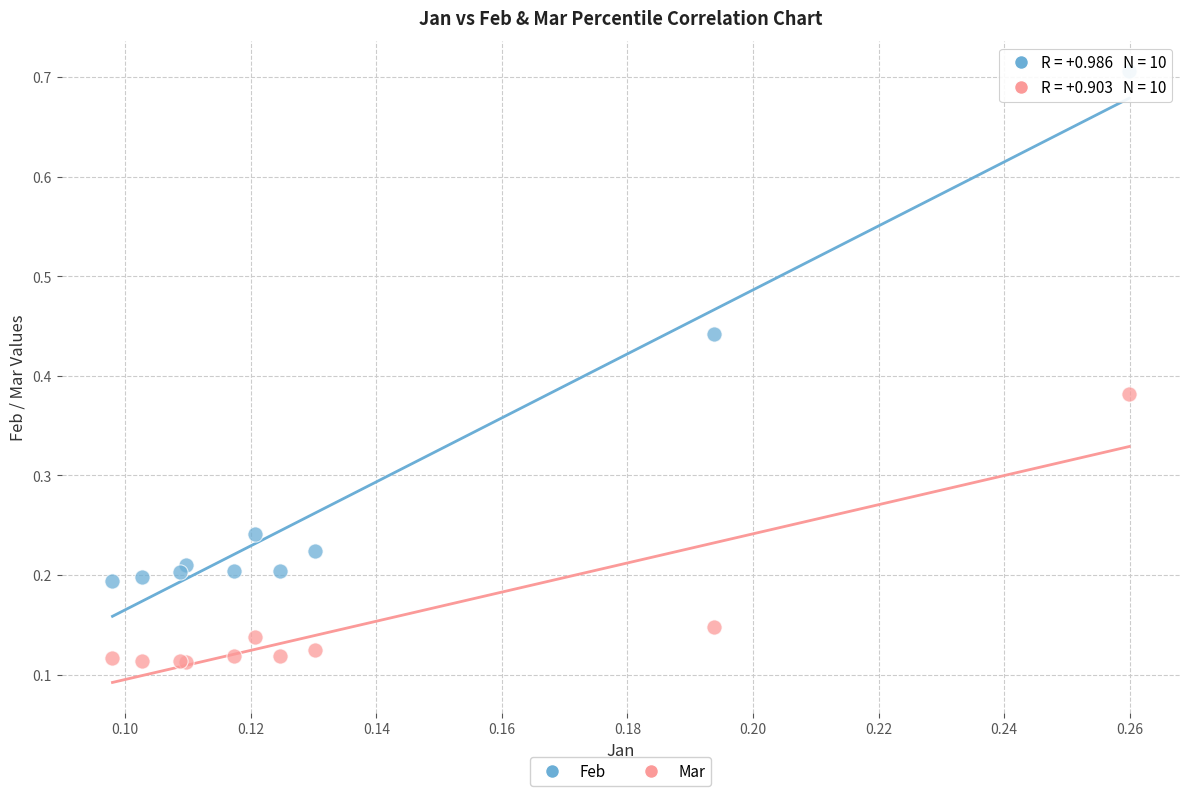

Which series contains the lowest Y value?

Mar